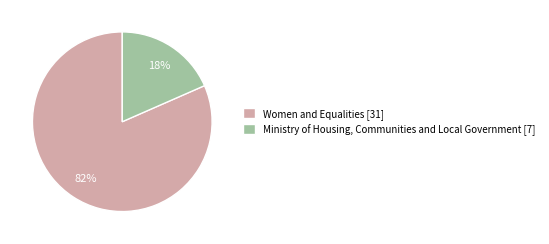

Which has a higher value, Ministry of Housing, Communities and Local Government or Women and Equalities?

Women and Equalities